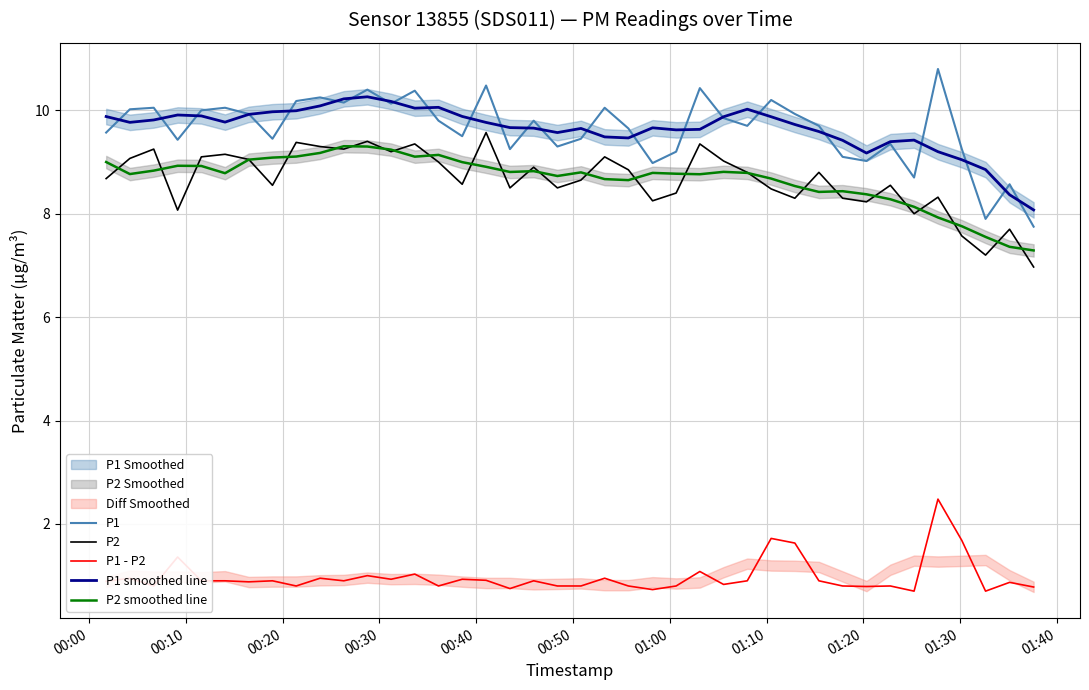

True or false: P2 and P1 cross at least once.

False